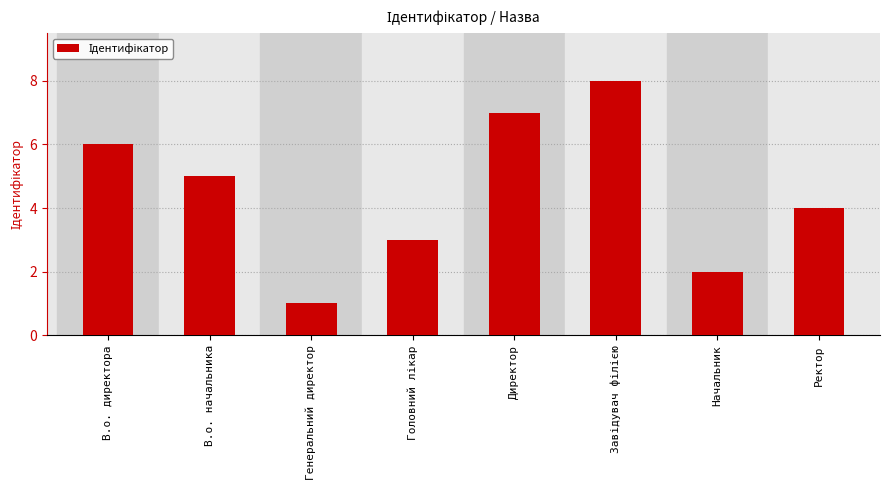

What is the label of the 2nd bar from the left?

В.о. начальника